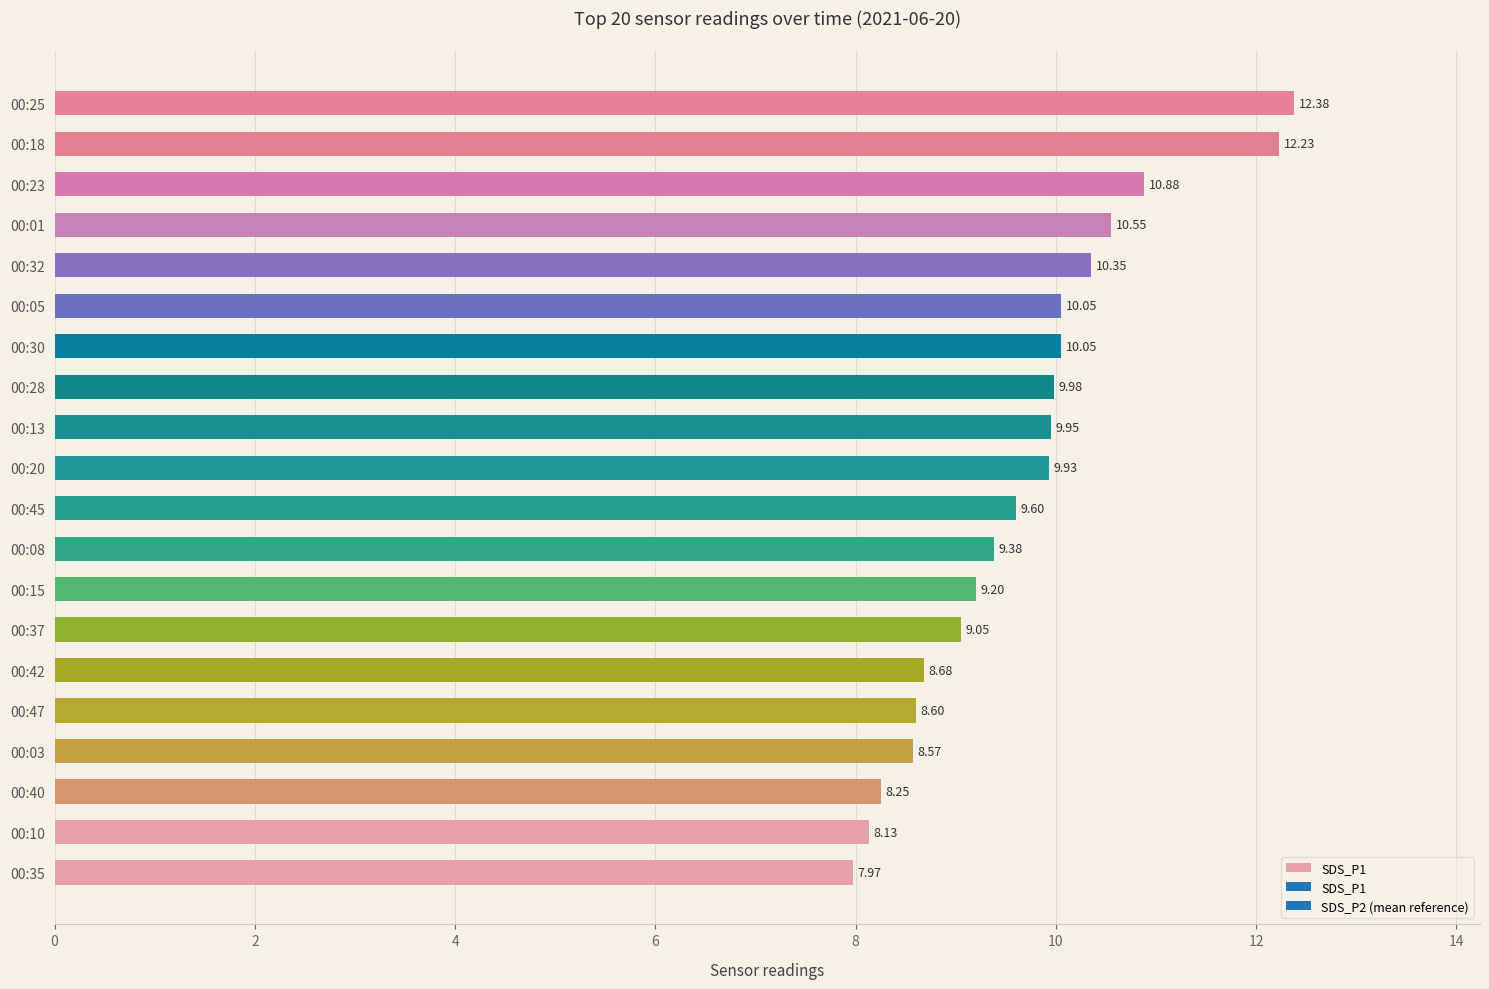

What is the sum of the values at 00:35 and 00:15?

17.2